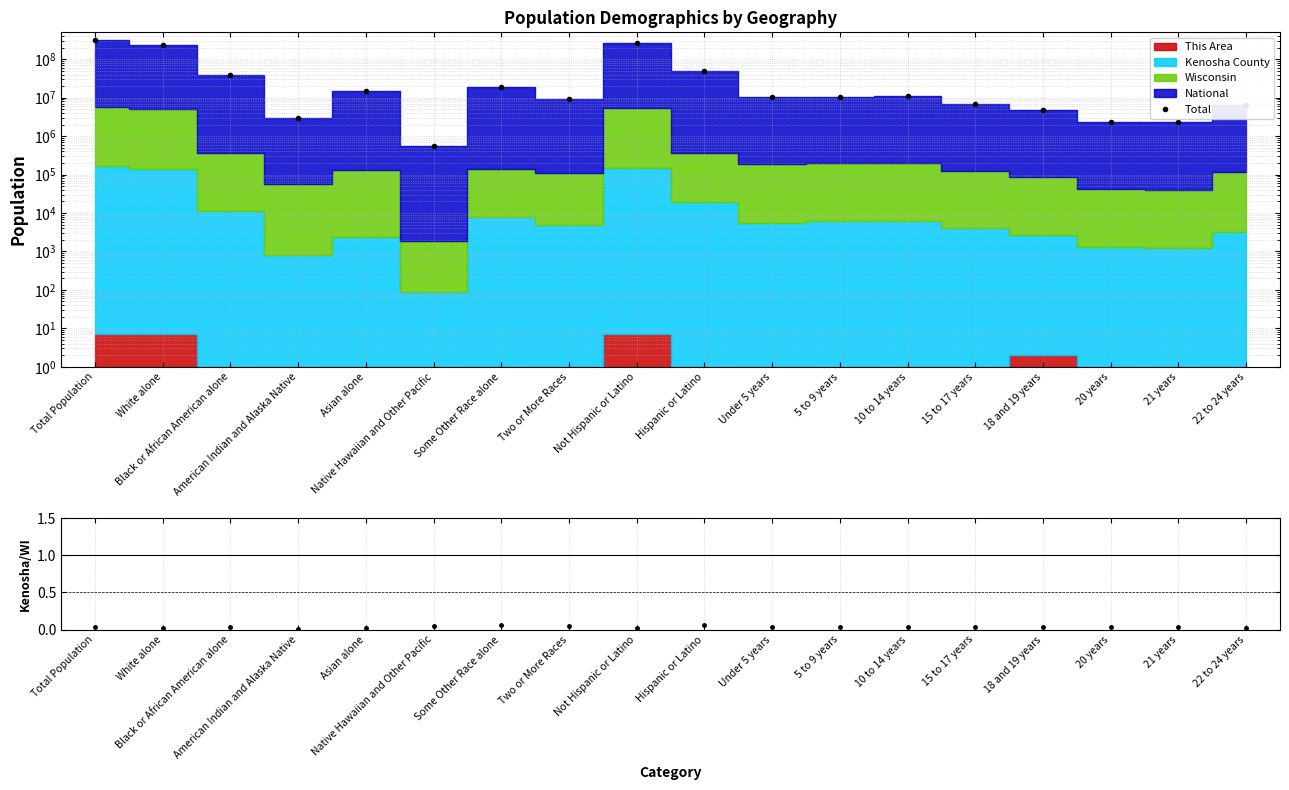

What is the approximate value of Total at White alone?

228594755.0